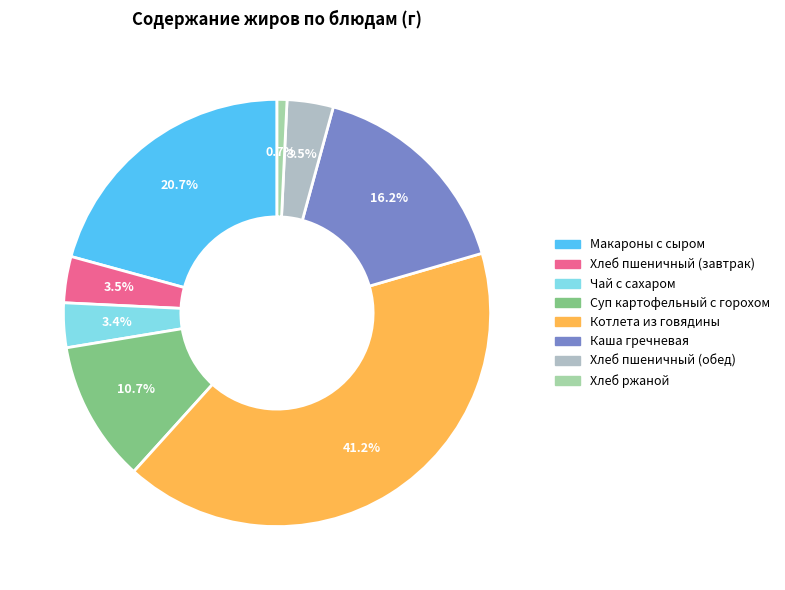

How many slices are in this pie chart?

8